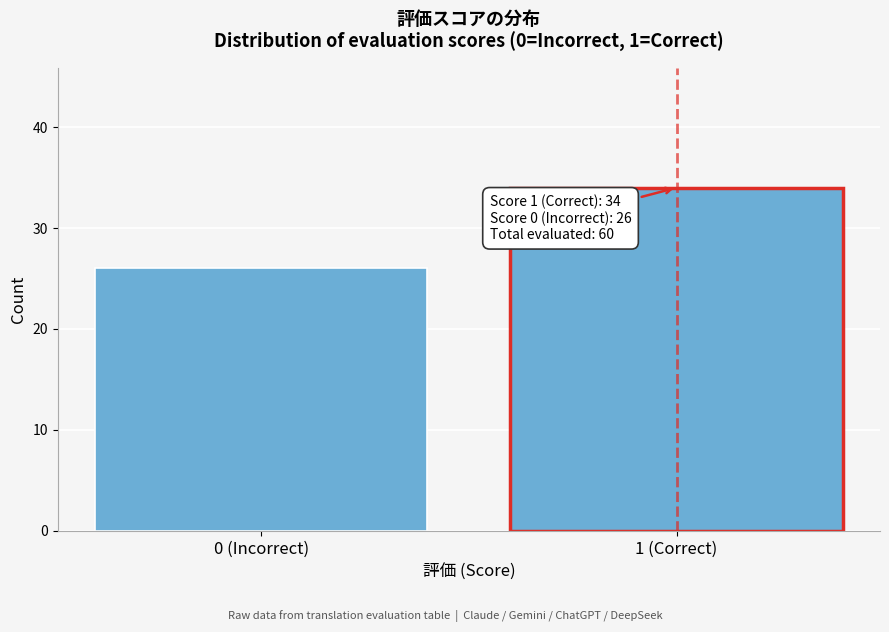

Reading right to left, extract all data points from this chart.

34	26